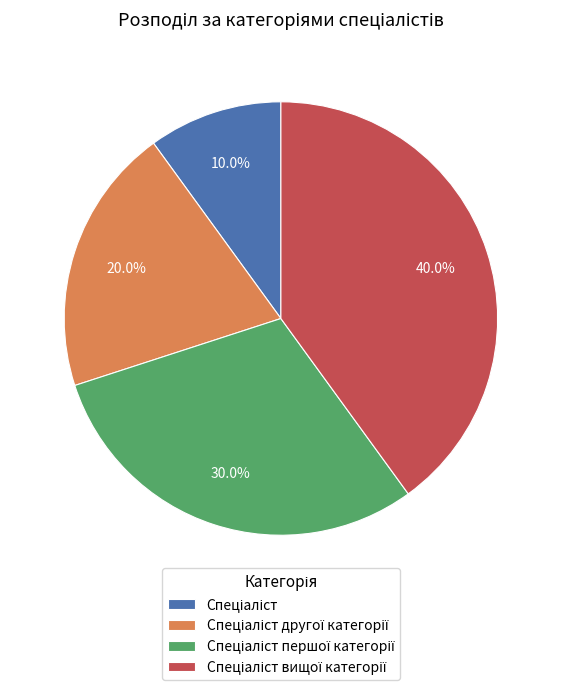

Is there any slice that represents more than half of the pie?

No